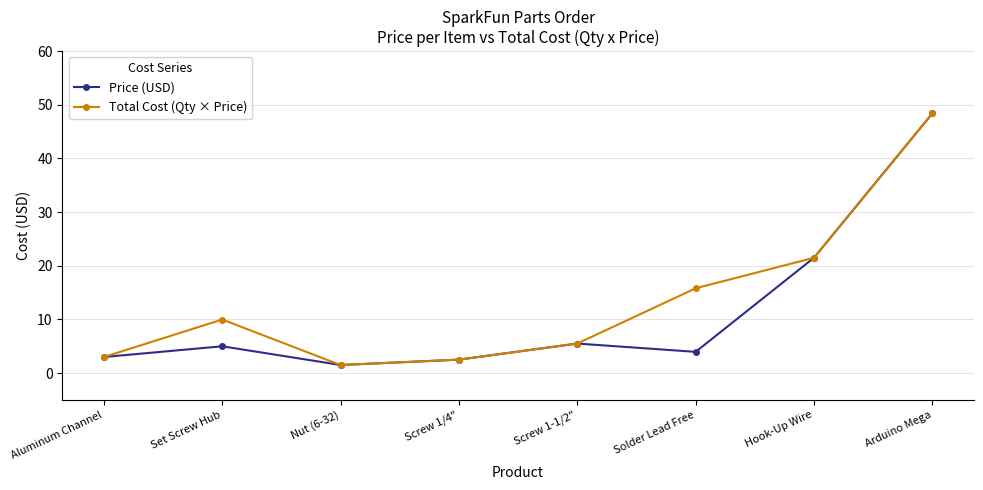

At which label does Total Cost (Qty × Price) first exceed 9?

Set Screw Hub